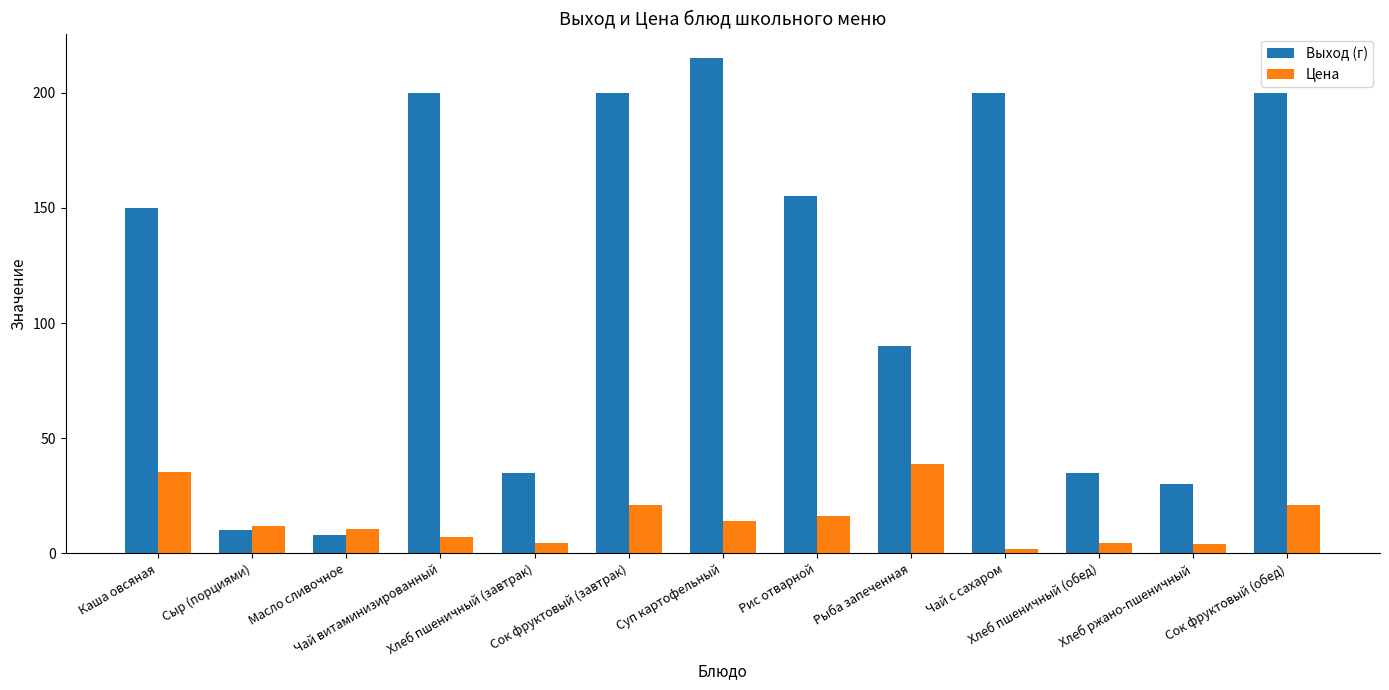

At how many categories does at least one series exceed 123?

7